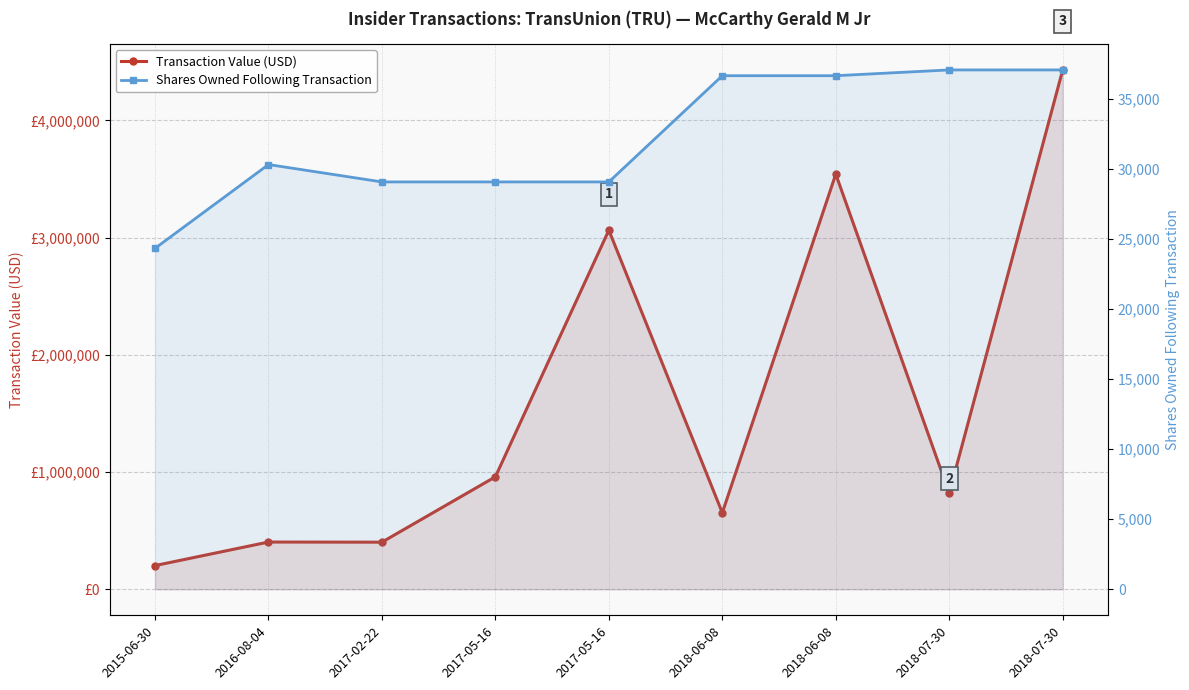

True or false: Transaction Value (USD) and Shares Owned Following Transaction cross at least once.

False